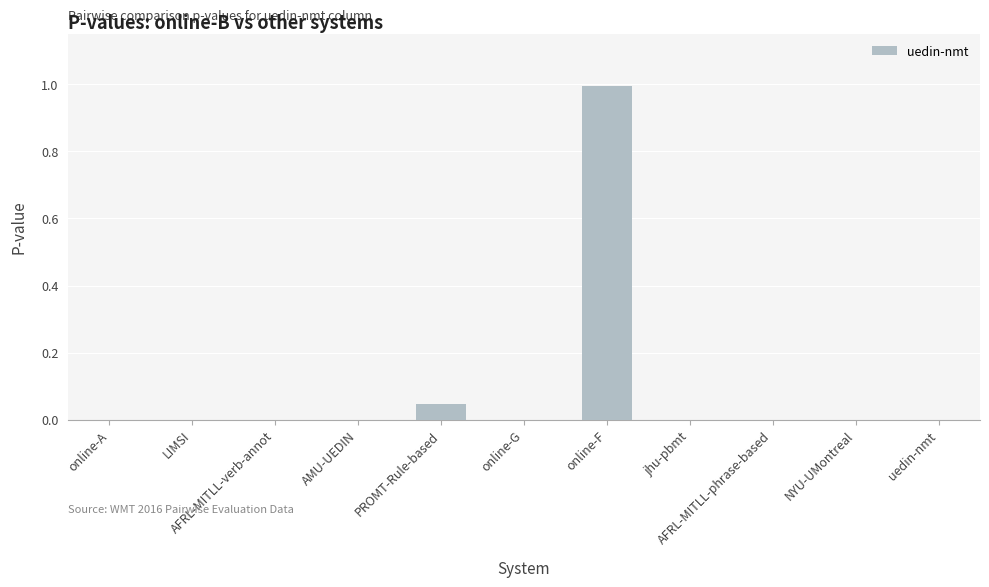

What is the greatest value displayed?

1.0